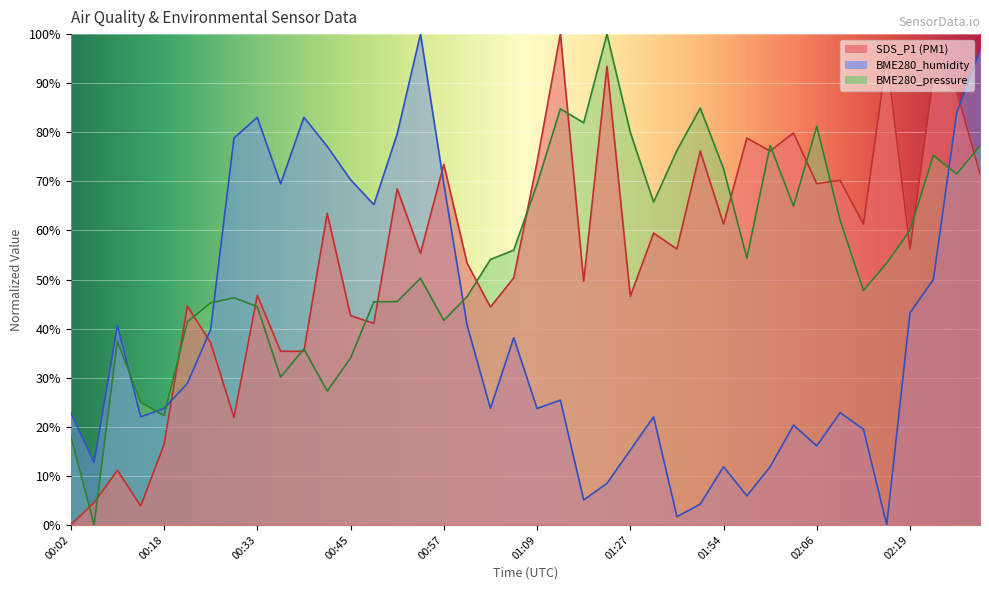

At 01:00, list the series in order from smallest to largest.

BME280_humidity, BME280_pressure, SDS_P1